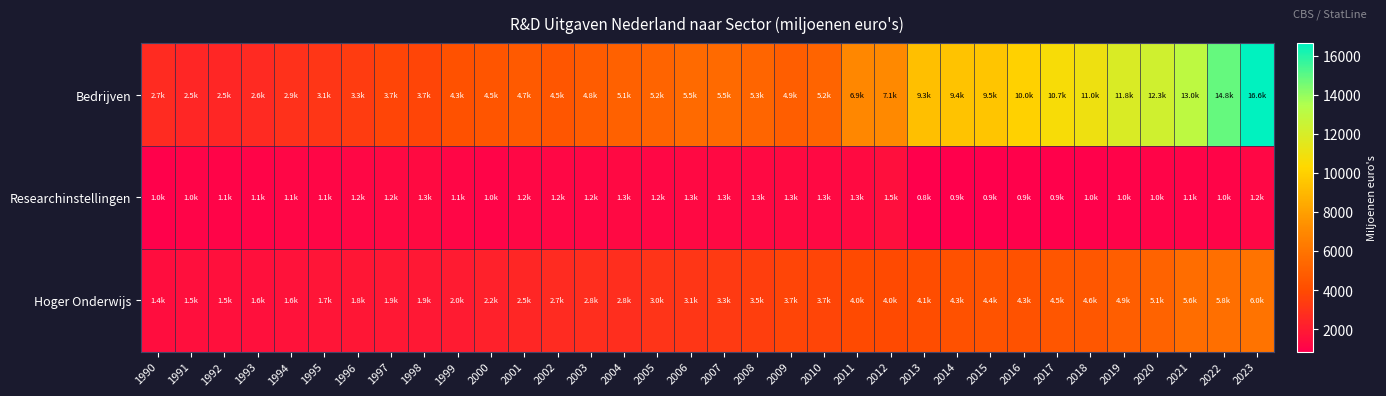

Count the number of categories in the chart.

34